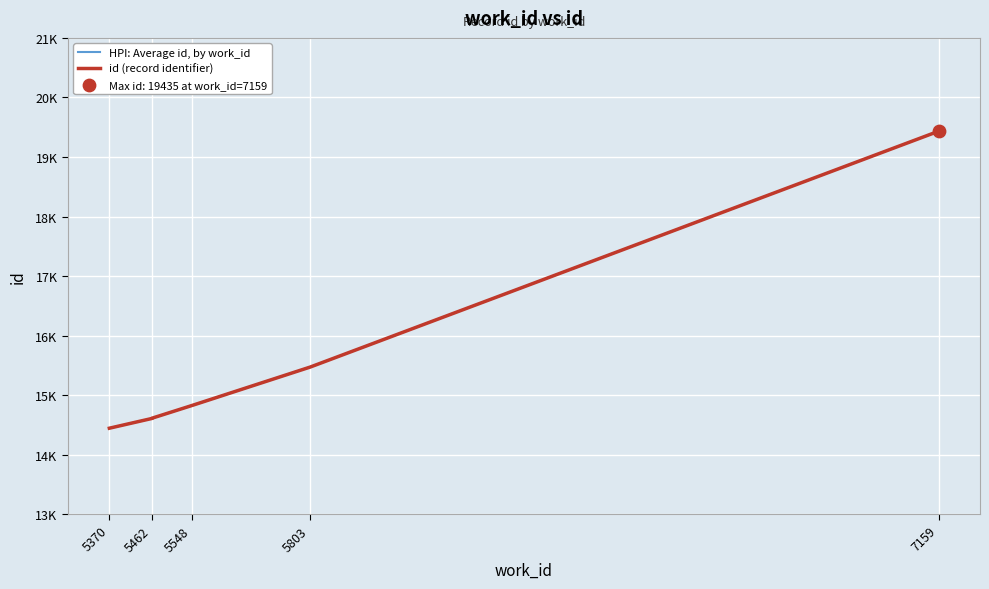

Which series has the widest spread of Y values?

HPI: Average id, by work_id